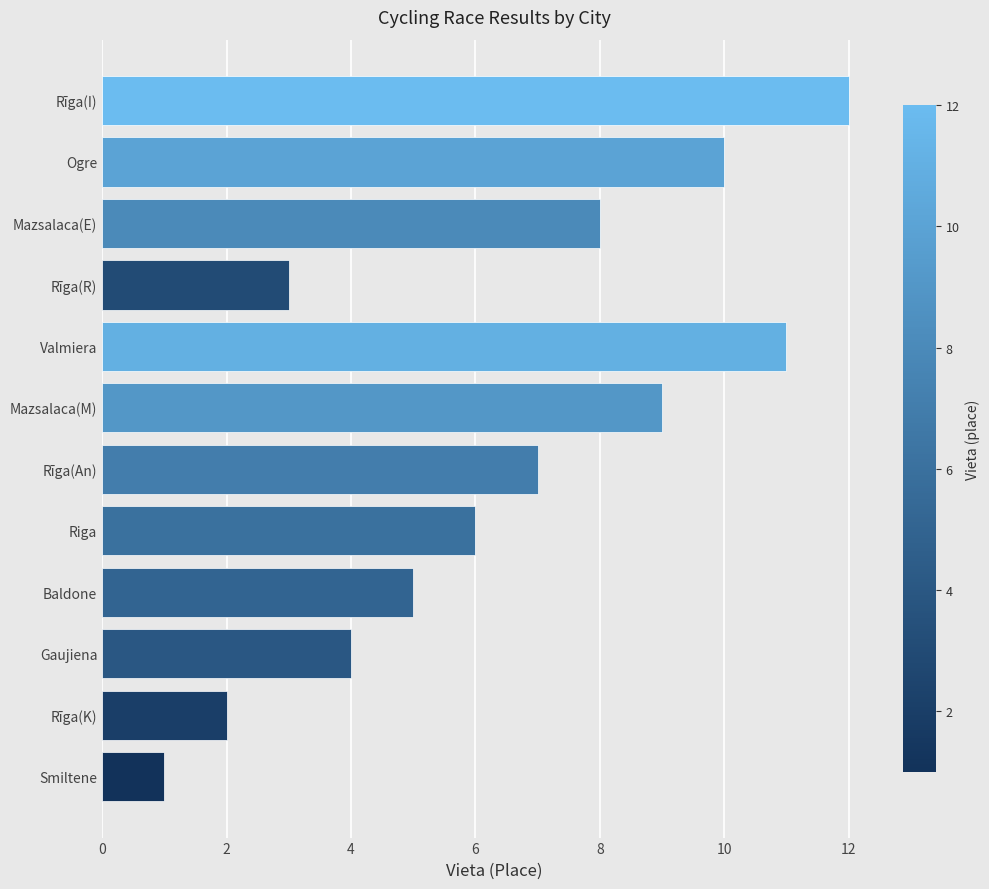

Between Rīga(I) and Mazsalaca(E), which is larger?

Rīga(I)